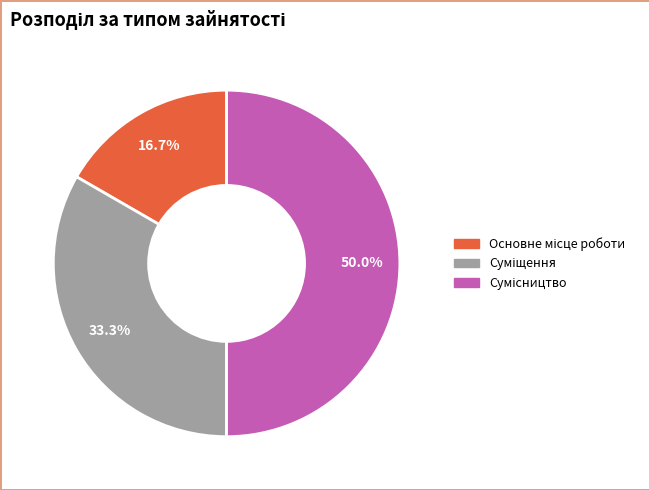

Approximately how many times larger is the value at Сумісництво compared to Суміщення?

1.5